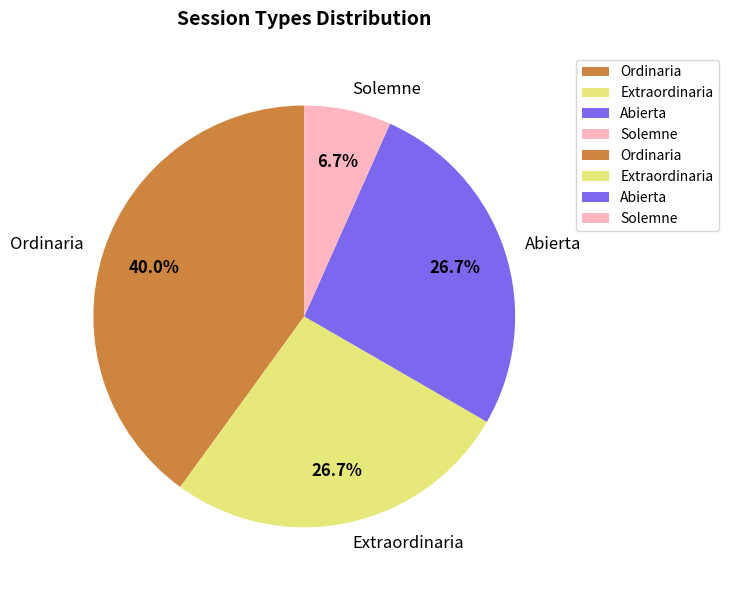

True or false: Solemne accounts for 18% of the total.

False